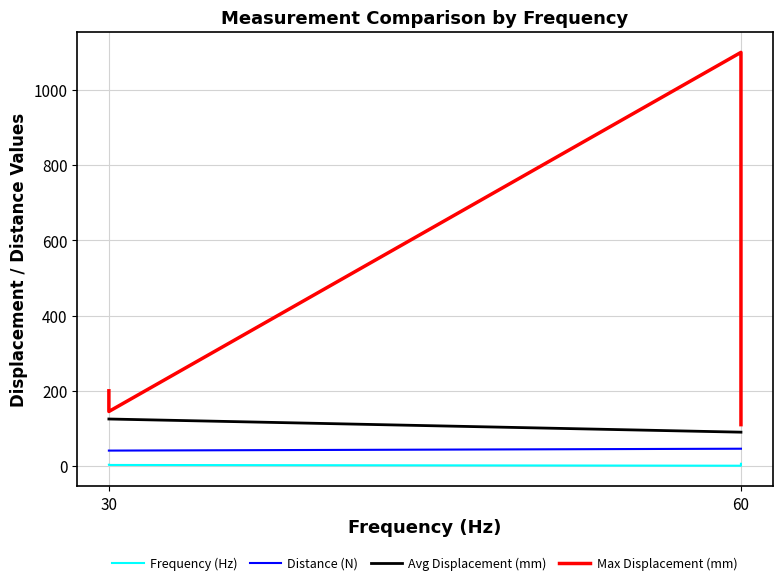

What position from the left is 60?

2